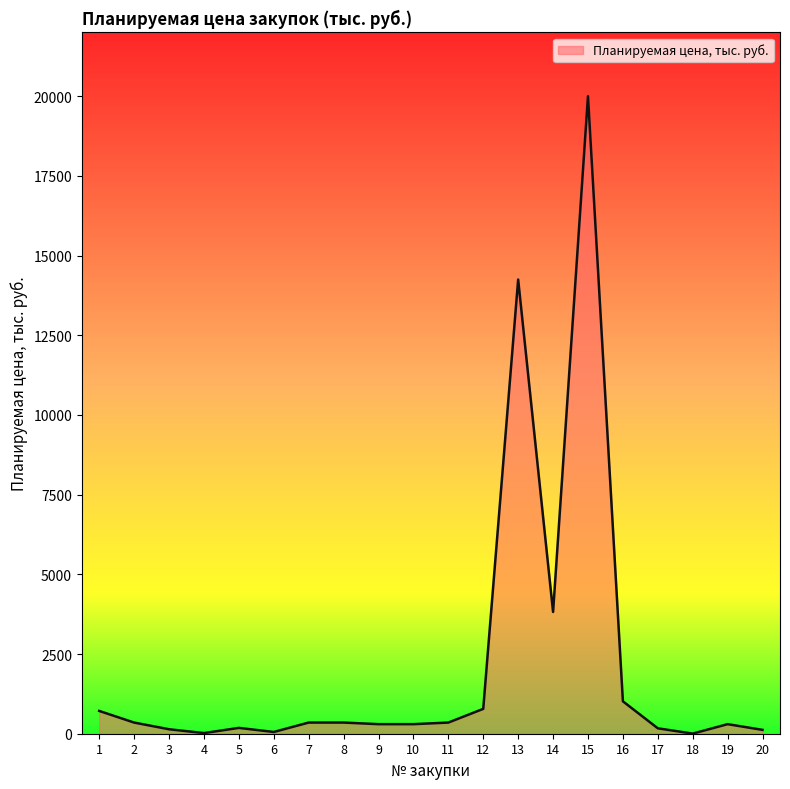

At which category does the chart reach its peak across all series?

15